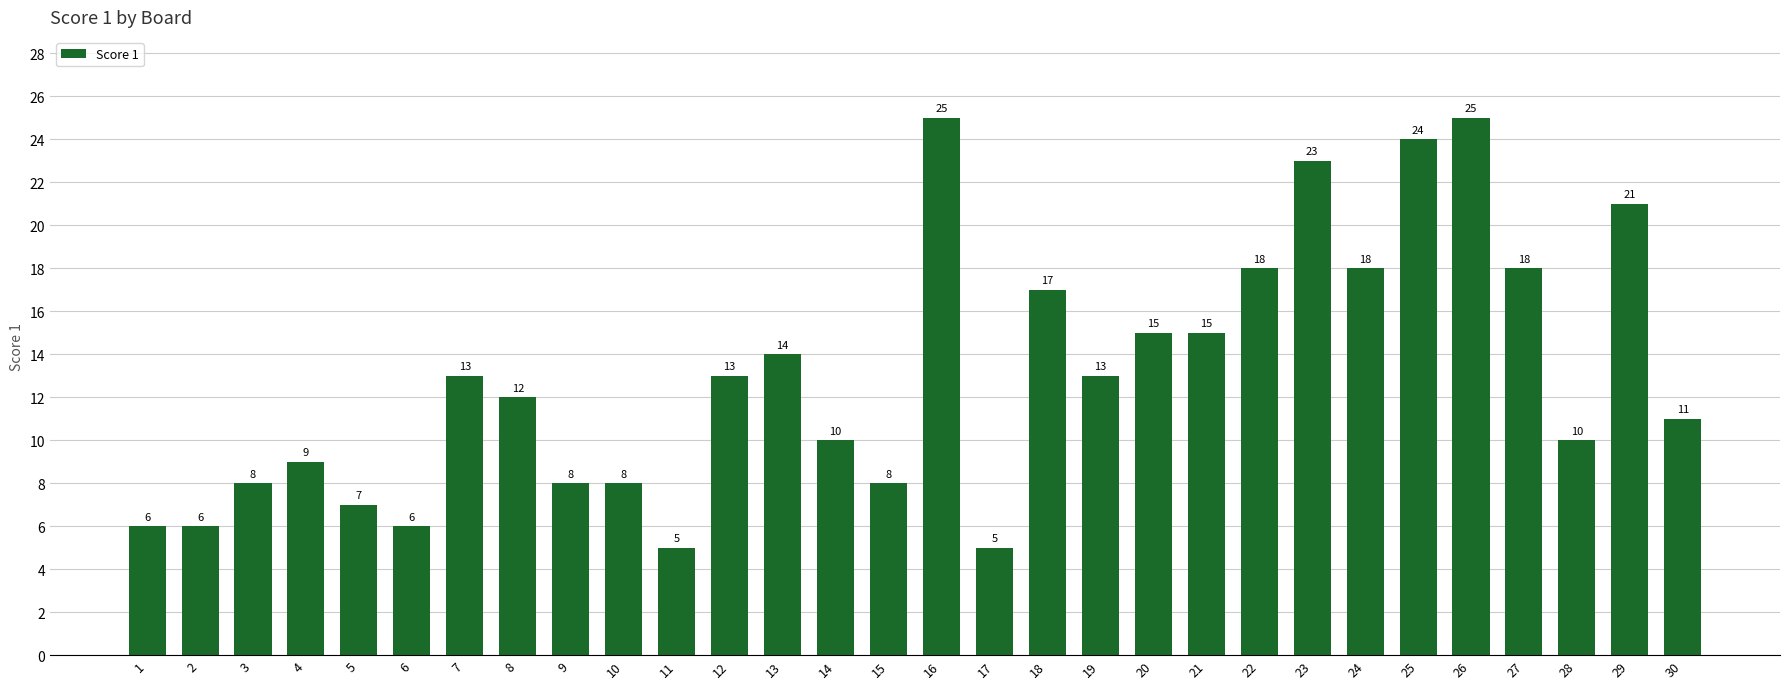

The chart shows a value of 6 at 19. True or false?

False